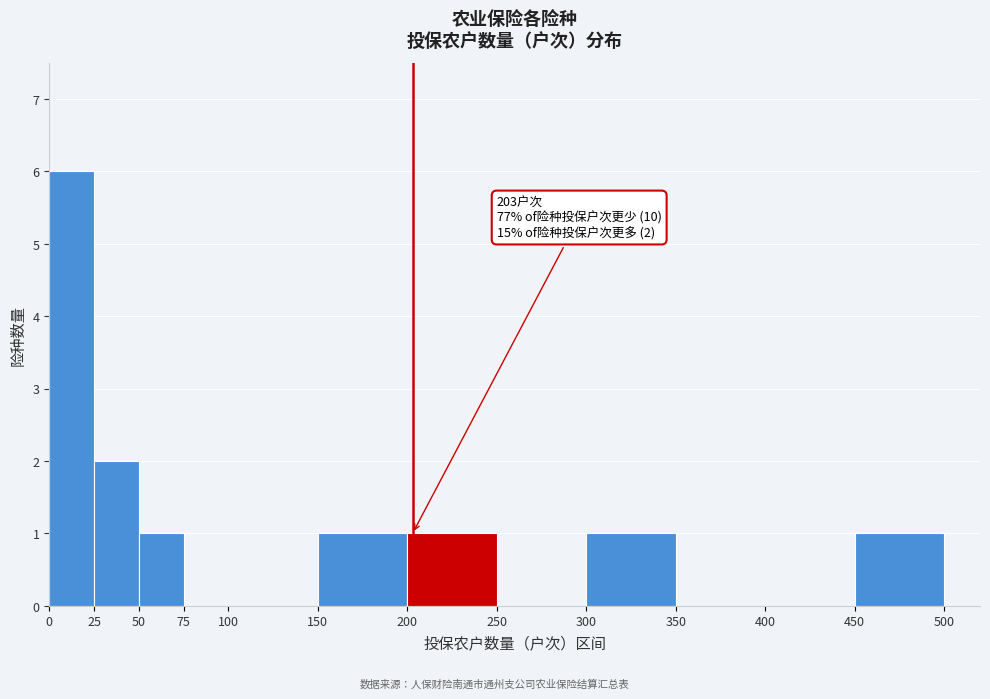

Which range on the x-axis has the tallest bar?

0 to 25